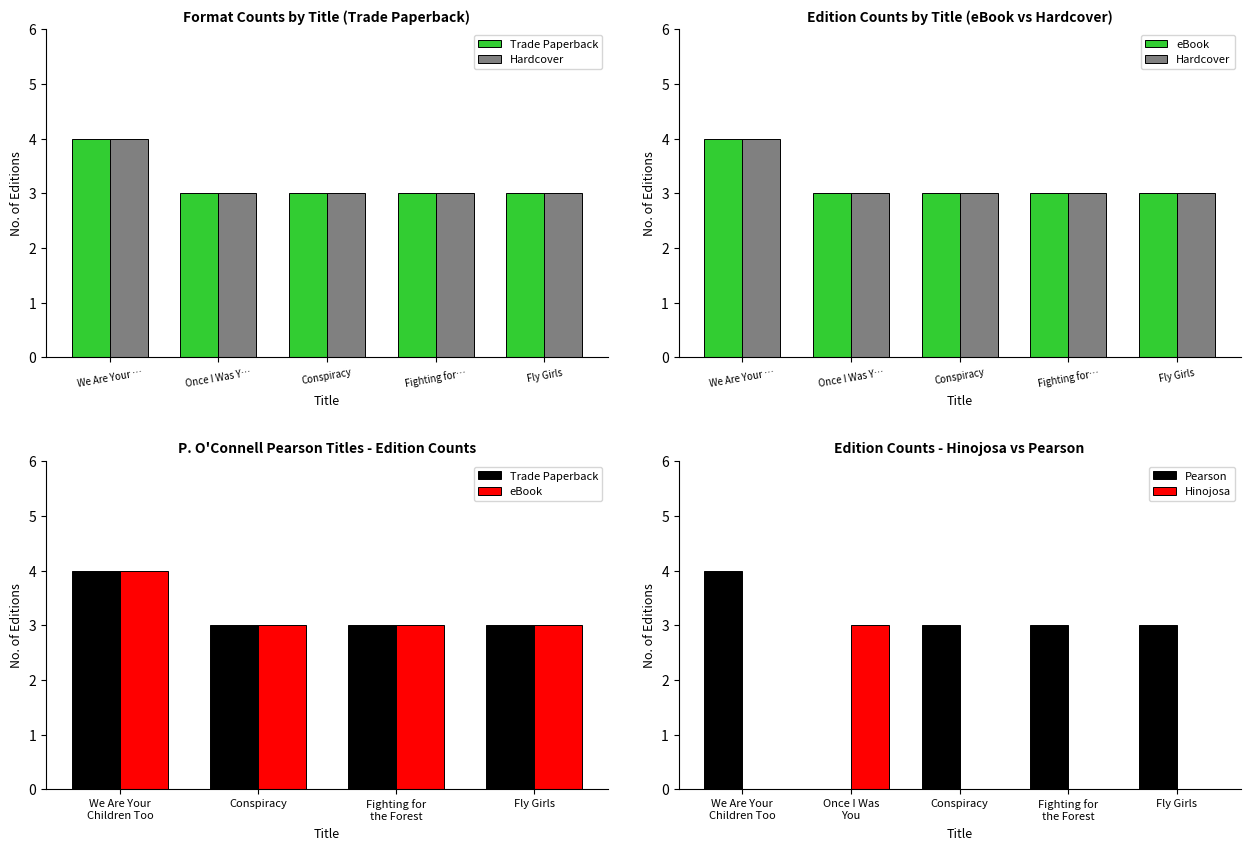

What is the lowest value of the Trade Paperback series?

3